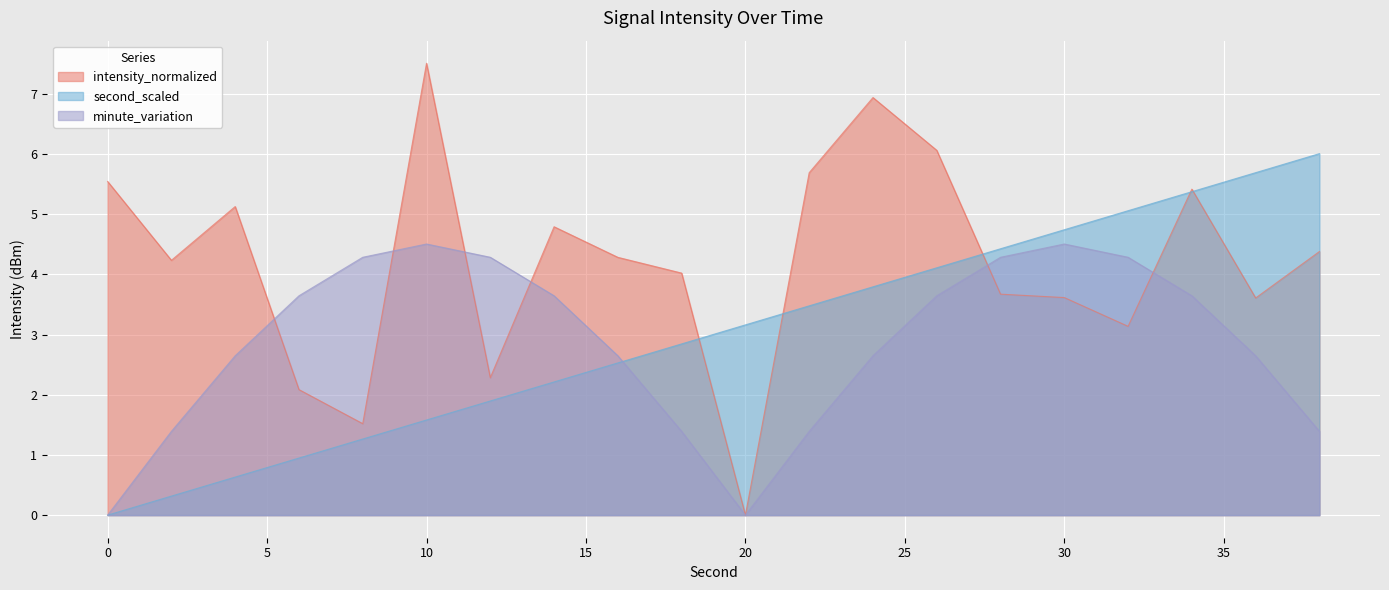

Which category has the lowest value across all series?

20